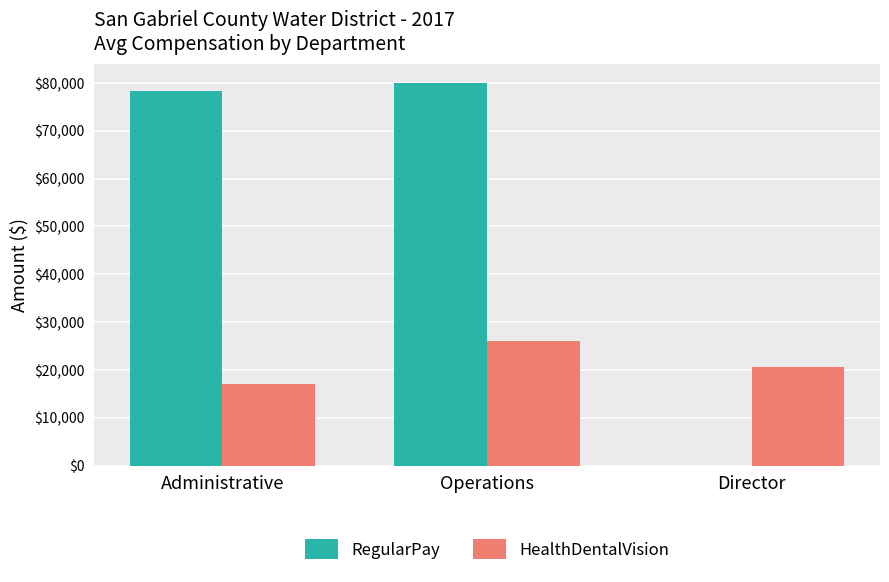

What is the total value across all series at Director?

20618